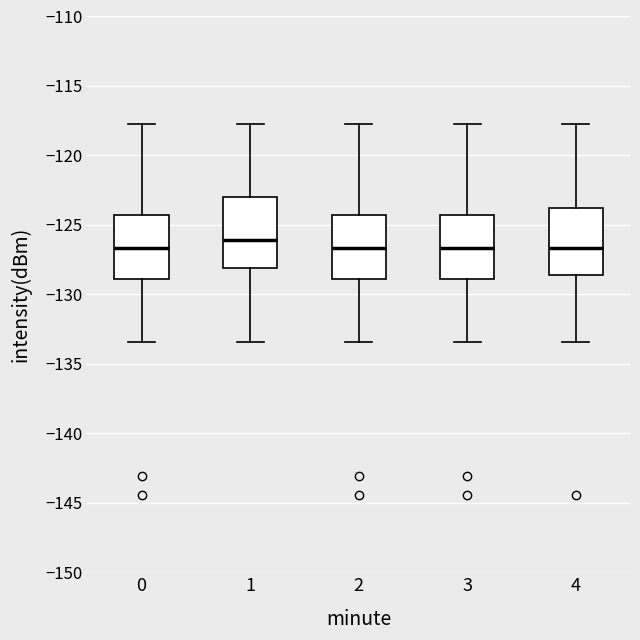

Reading left to right, read every box against the y-axis: the position of its median line, the range the box covers, and the ends of its whiskers. The values are not printed on the chart, so give them approximately, as read against the axis.

0: median -126.5, box -129.0 to -124.5, whiskers -133.5 to -117.5
1: median -126.0, box -128.0 to -123.0, whiskers -133.5 to -117.5
2: median -126.5, box -129.0 to -124.5, whiskers -133.5 to -117.5
3: median -126.5, box -129.0 to -124.5, whiskers -133.5 to -117.5
4: median -126.5, box -128.5 to -124.0, whiskers -133.5 to -117.5